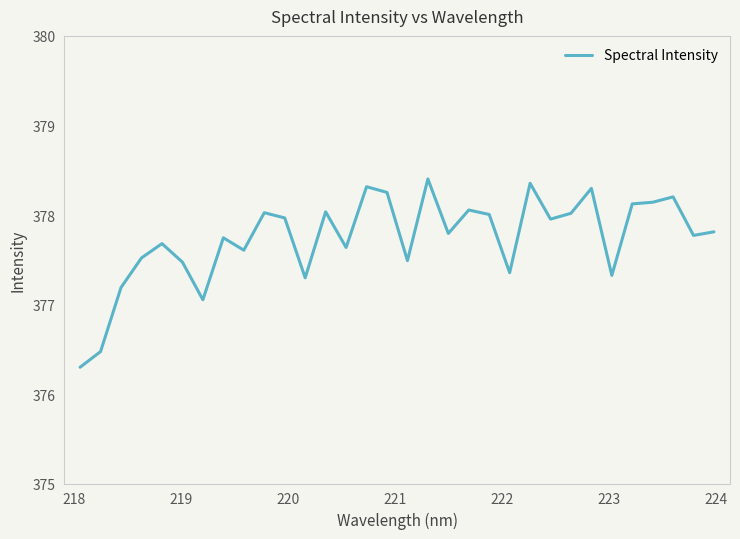

What is the difference between the maximum and minimum values?

2.1